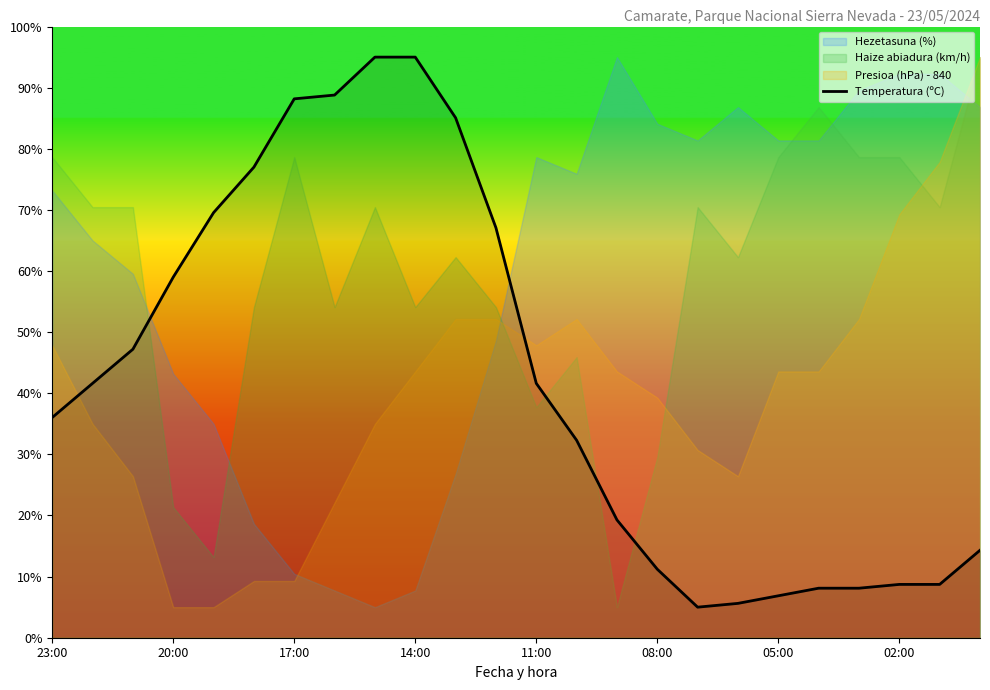

True or false: Temperatura (ºC) has a value of 88.2 at 17:00.

True